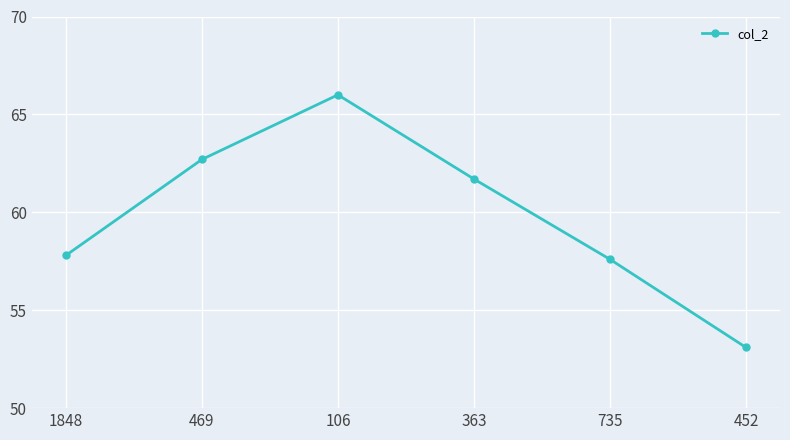

The value at 469 is 62.7. True or false?

True